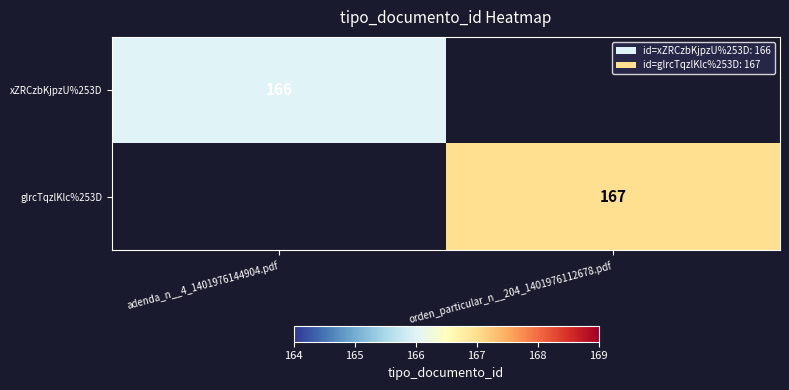

The xZRCzbKjpzU%253D series shows 166 at adenda_n__4_1401976144904.pdf. True or false?

True